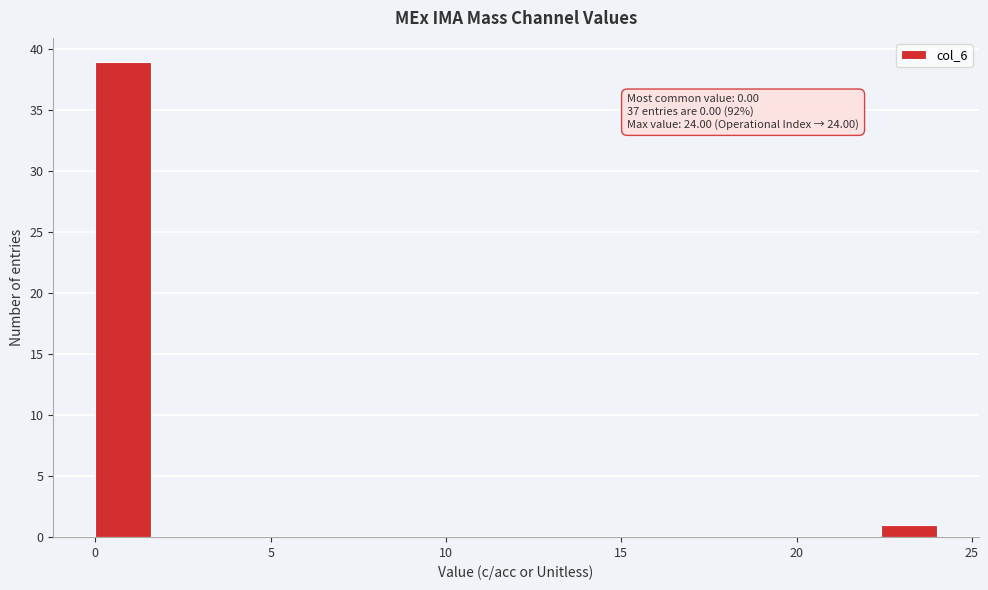

Read against the x-axis, roughly where is the centre of the tallest bar?

1.0